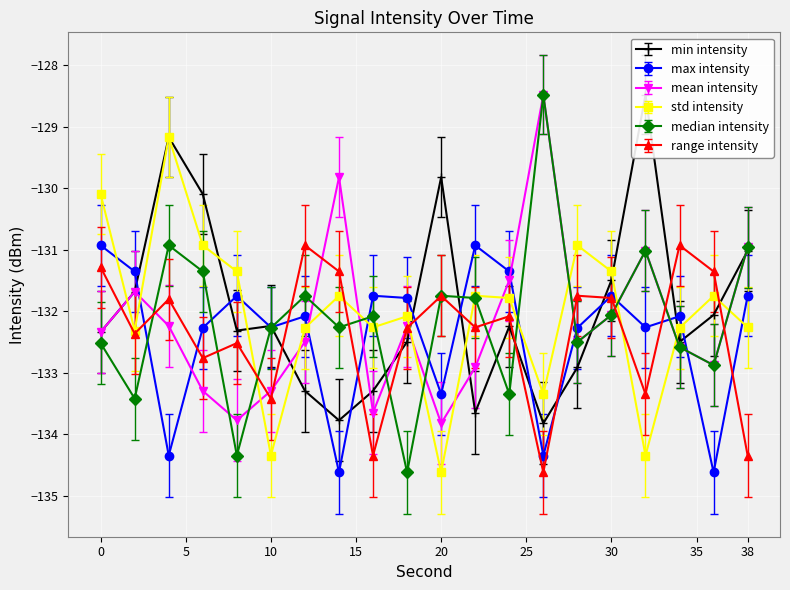

Where is the first local minimum for median intensity?

2